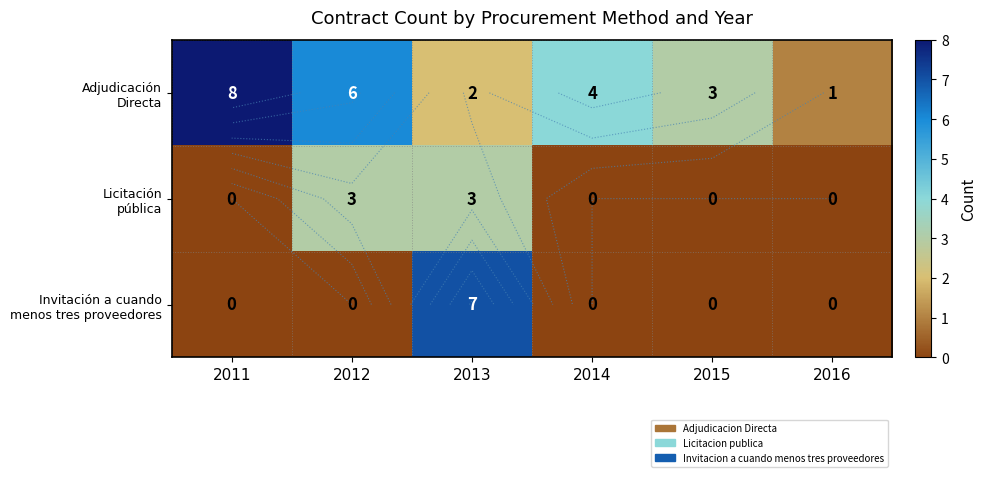

What is the greatest value displayed?

8